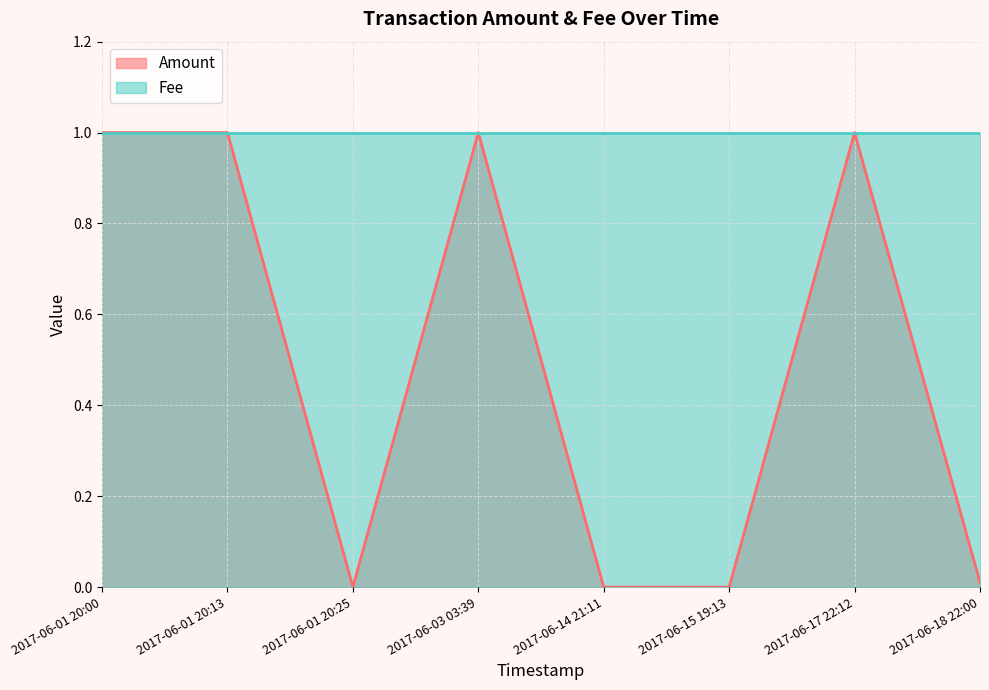

What is the maximum value shown in the chart?

1.0